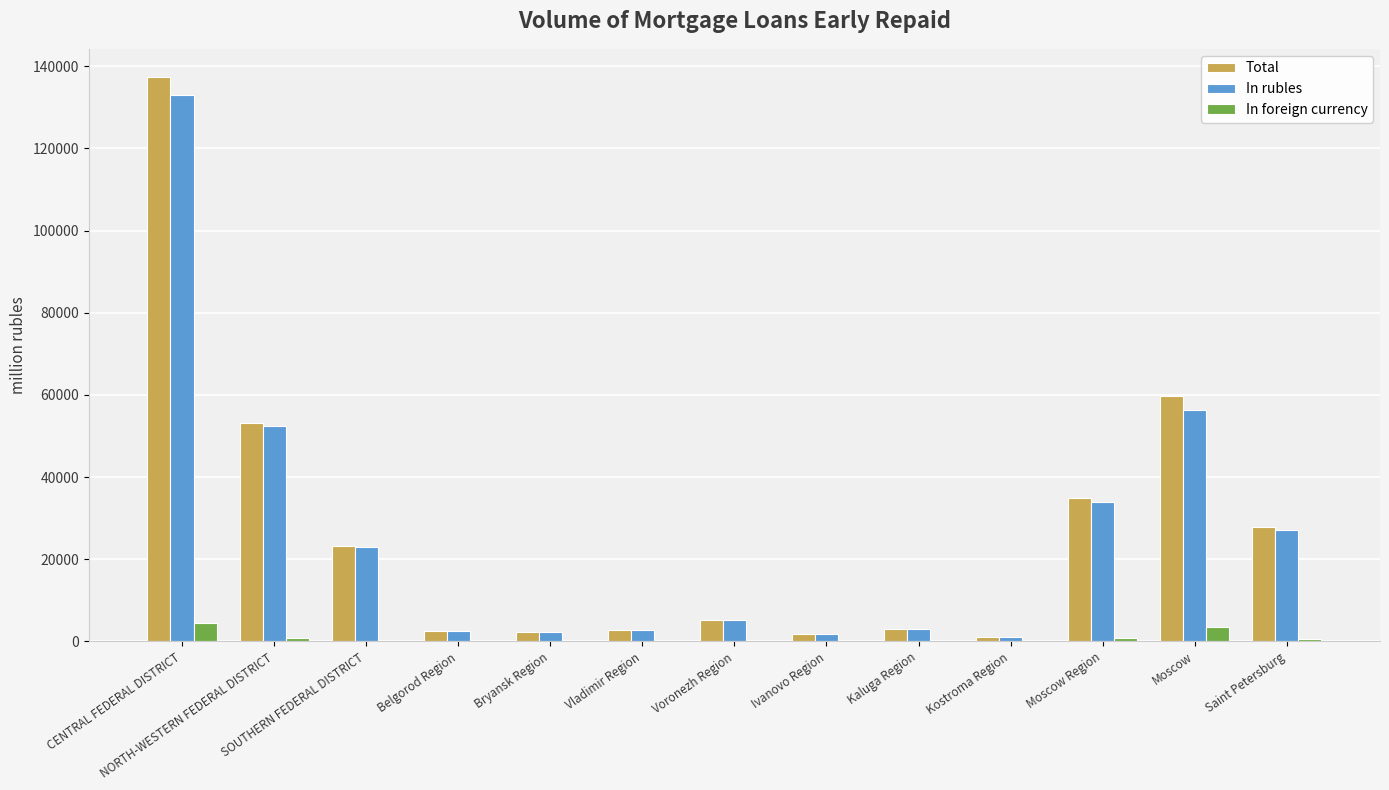

How many series are shown in this chart?

3